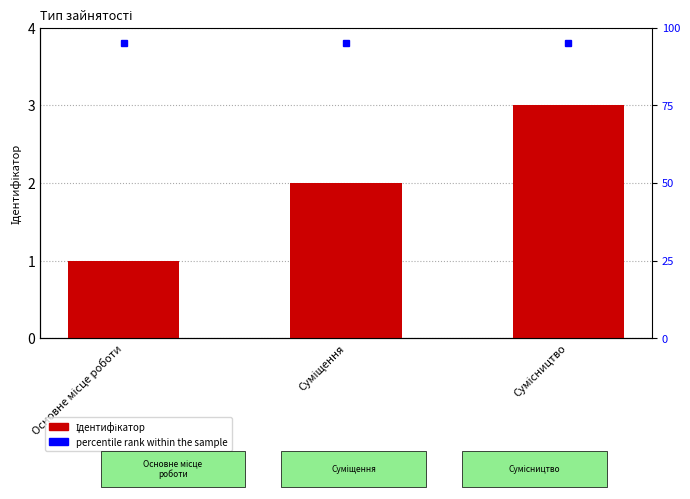

What is the difference between the maximum and minimum values?

2